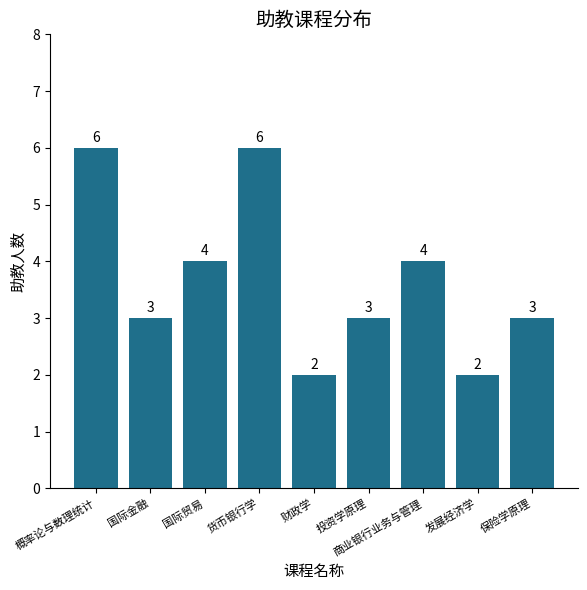

How many values are between 3 and 4?

5